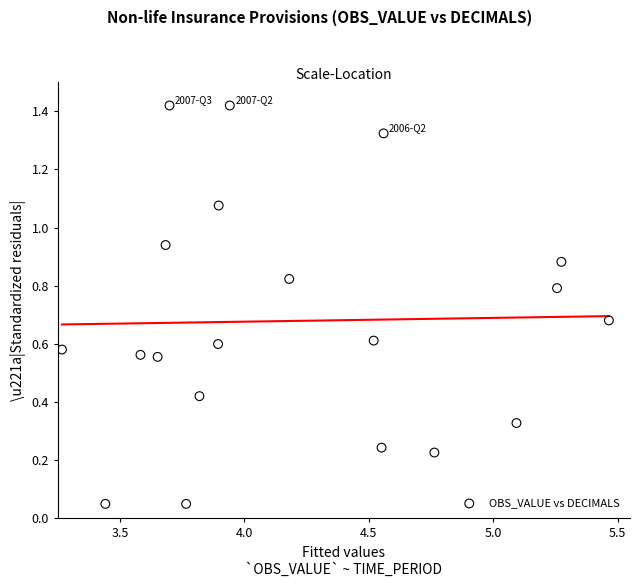

What is the range of X values (max minus min)?

2.2